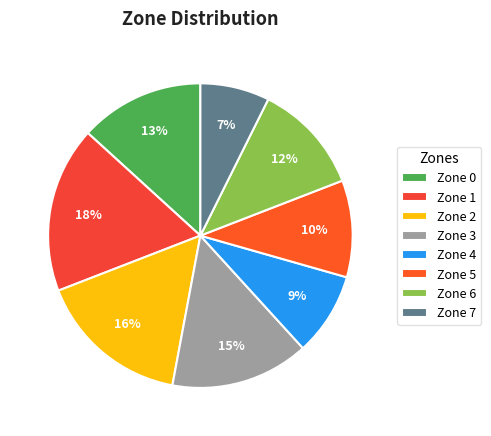

Between Zone 1 and Zone 6, which is larger?

Zone 1